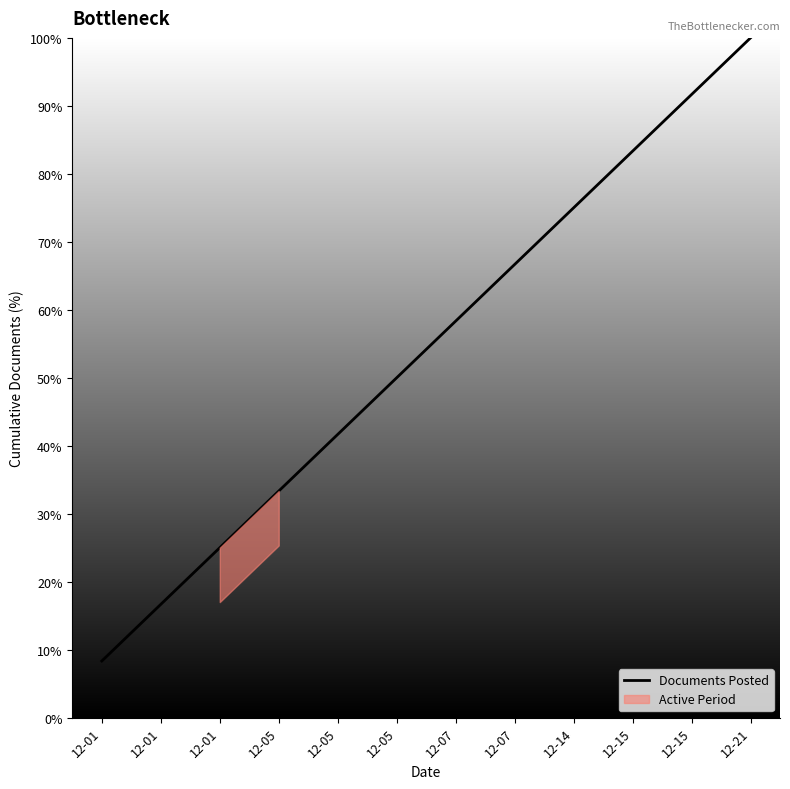

Reading right to left, transcribe all the data shown in this chart.

12-21=100.0	12-15=91.7	12-15=83.3	12-14=75.0	12-07=66.7	12-07=58.3	12-05=50.0	12-05=41.7	12-05=33.3	12-01=25.0	12-01=16.7	12-01=8.3